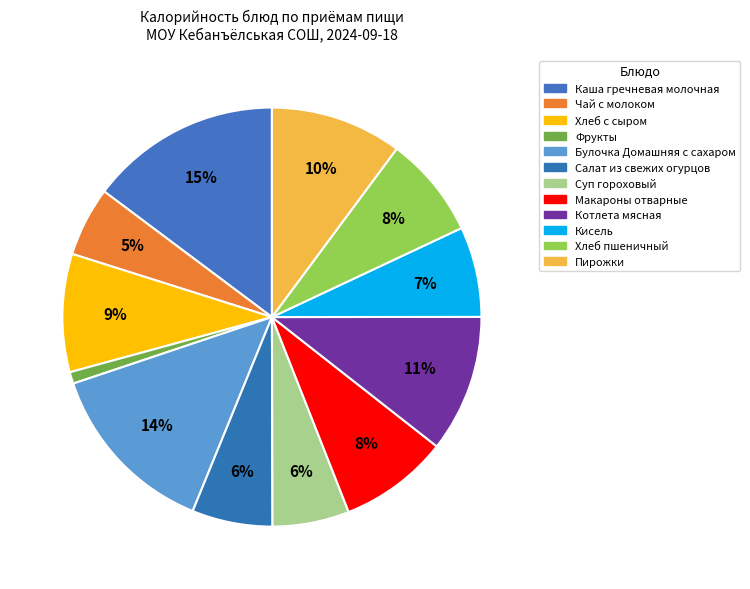

How many slices are in this pie chart?

12